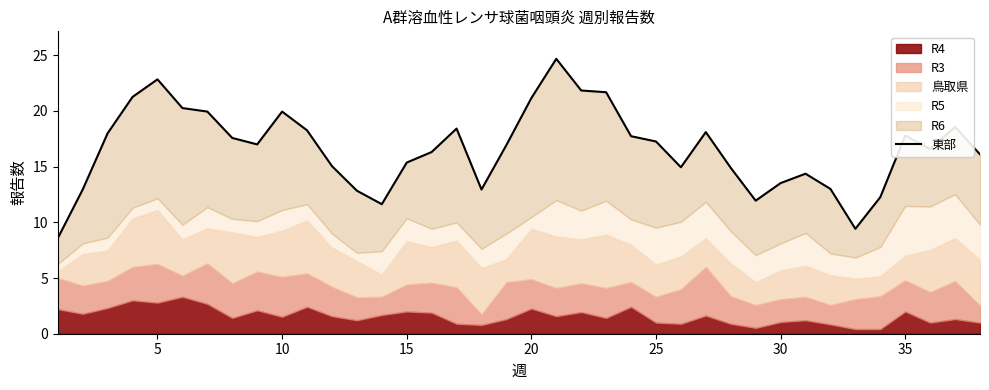

What is the average value?

16.6